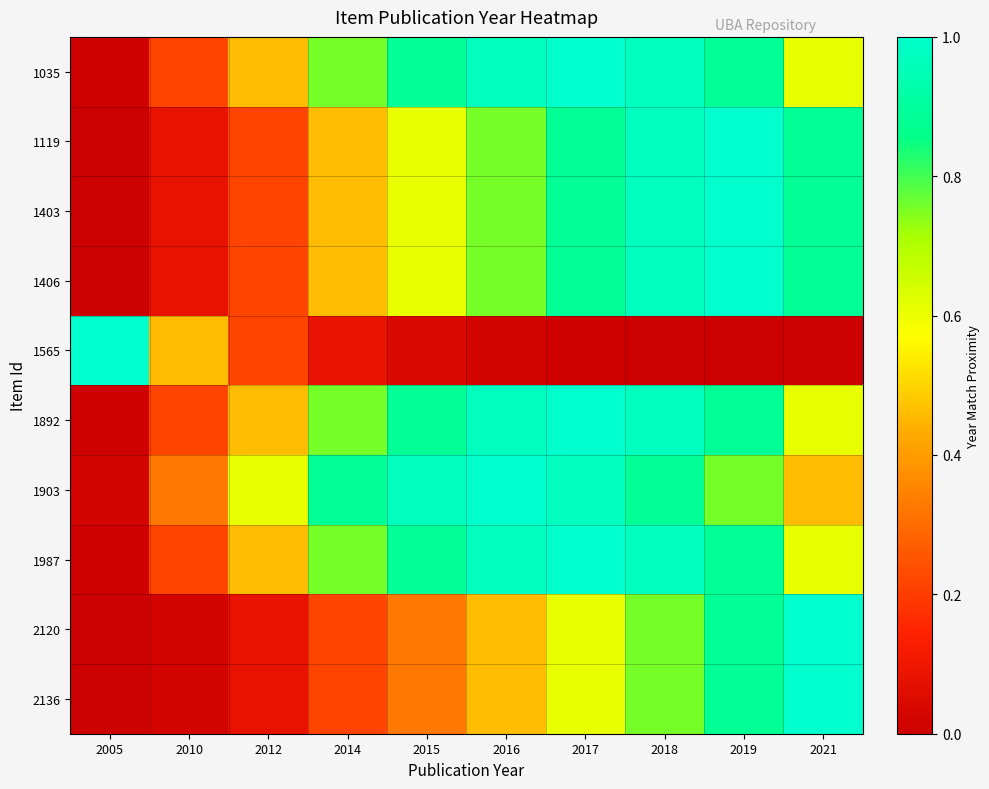

Between 2005 and 2019, which is larger?

2019